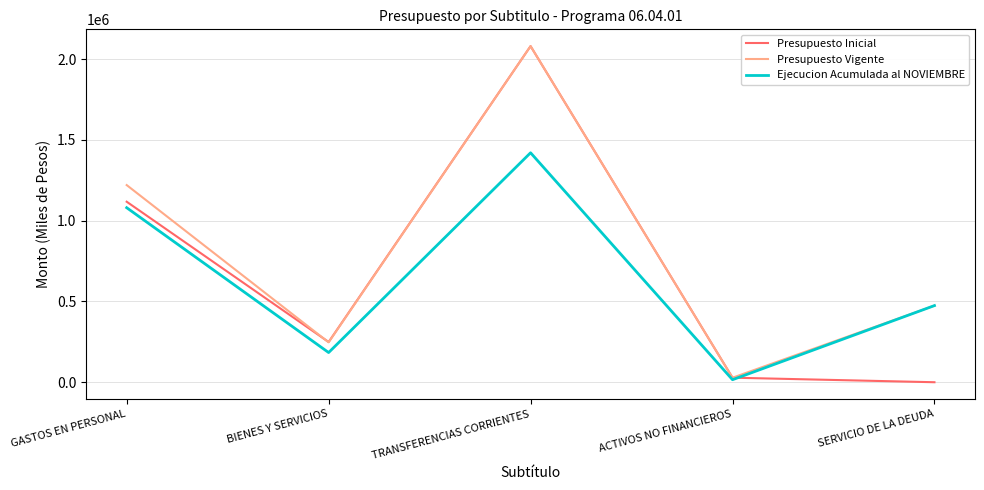

At how many categories does at least one series exceed 787064?

2